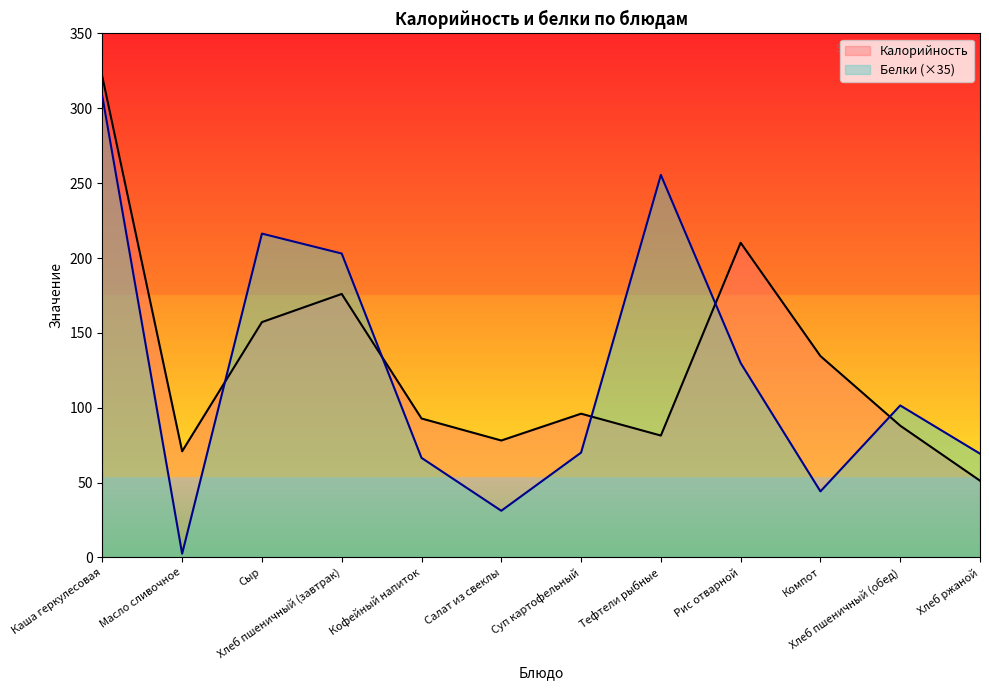

What value does the Белки series have at Хлеб пшеничный (обед)?

101.5